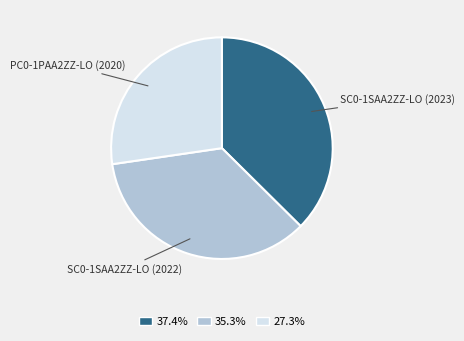

Does PC0-1PAA2ZZ-LO (2020) represent more than half of the total?

No